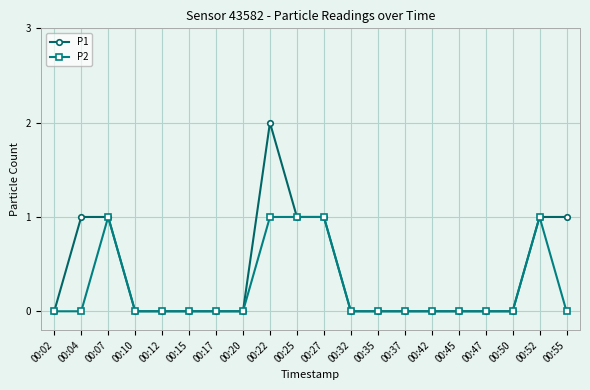

Is the value of P2 at 00:04 greater than the value of P1 at 00:25?

No